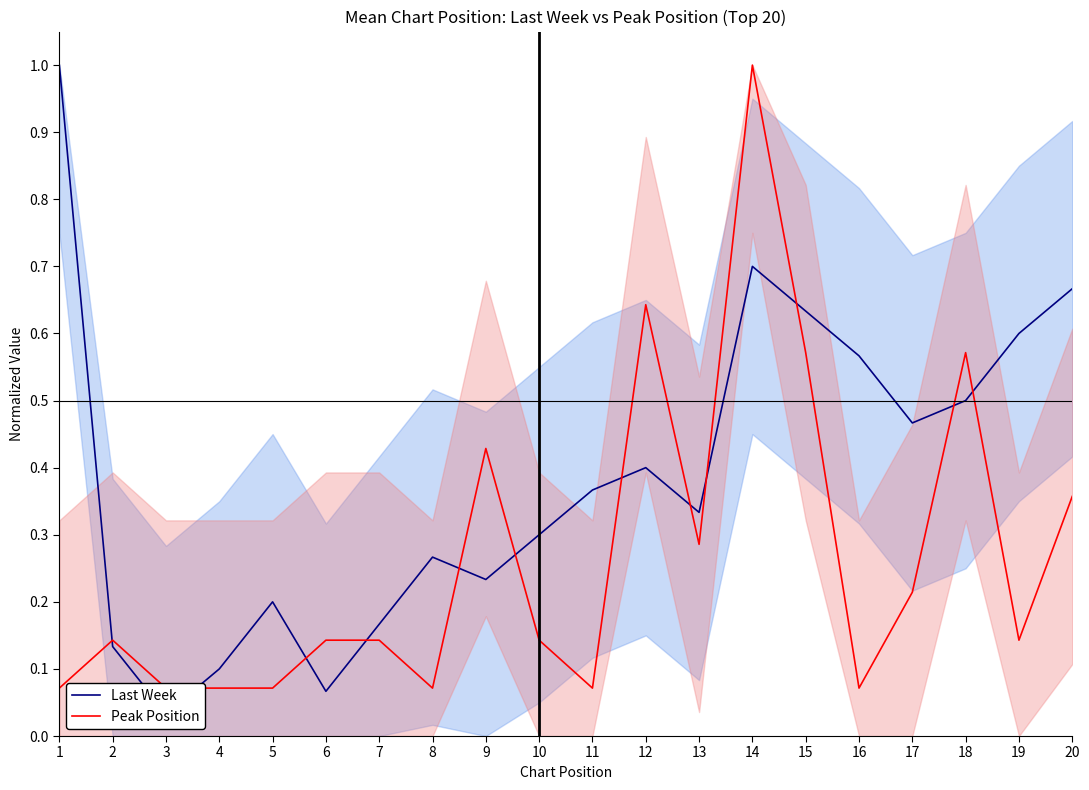

What is the value of the Peak Position point at the 10th from the left?

0.1